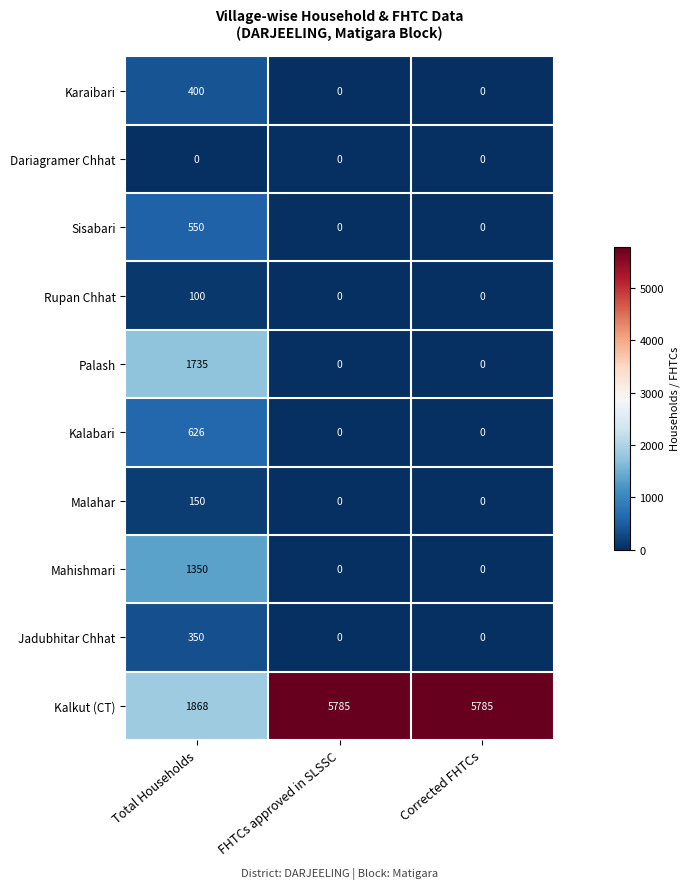

Which series has the largest total across all categories?

Kalkut (CT)